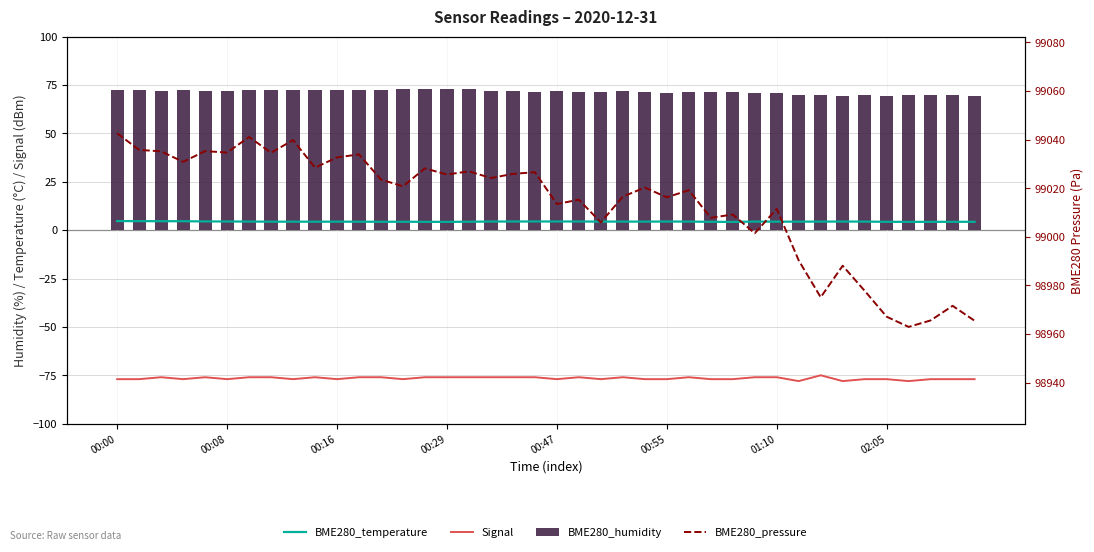

At which category does the chart reach its minimum across all series?

31